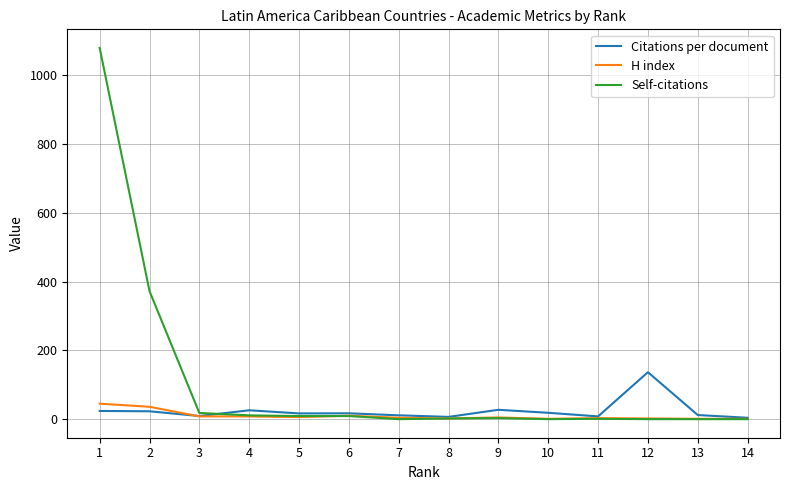

What is the average value of the Self-citations series?

107.4